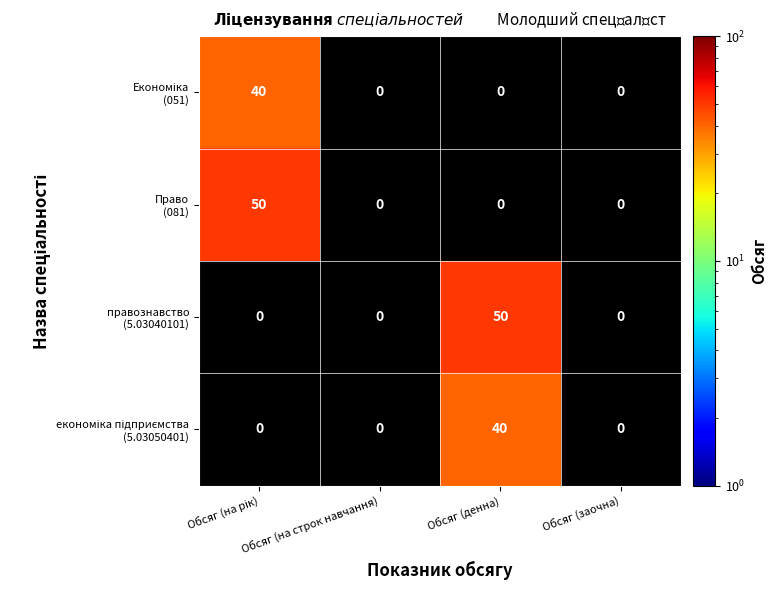

What is the greatest value displayed?

50